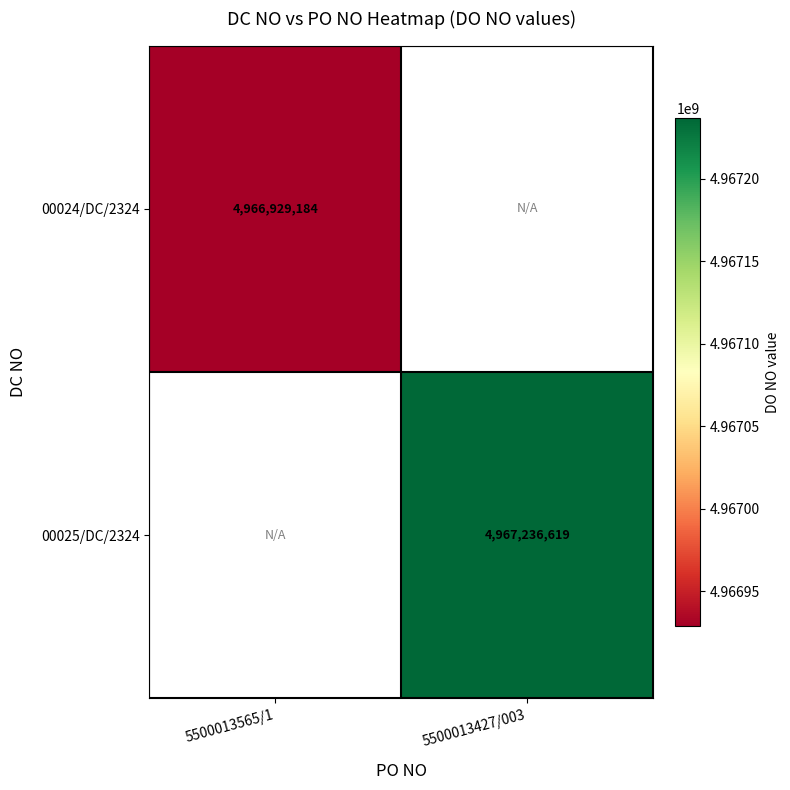

Is it true that 00025/DC/2324 equals 7452349447 at 5500013427/003?

False